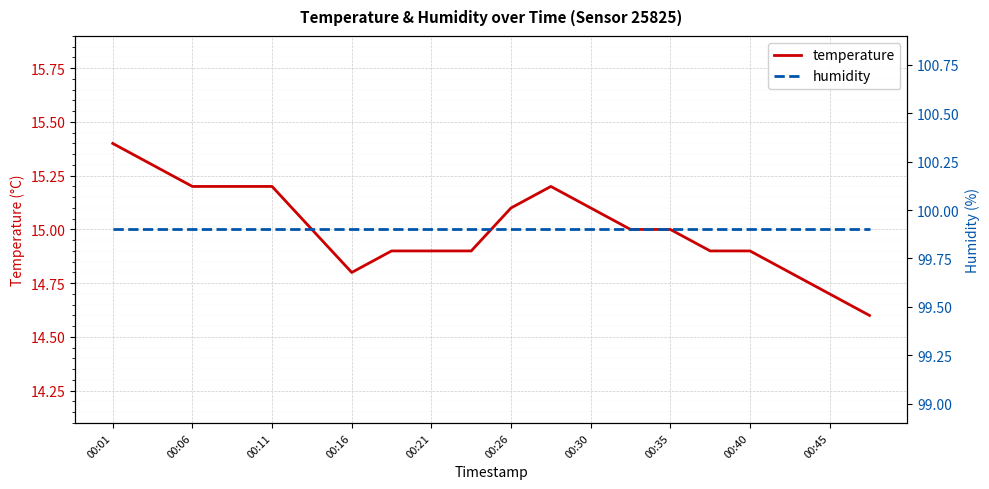

True or false: temperature has a value of 14.7 at 00:45.

True